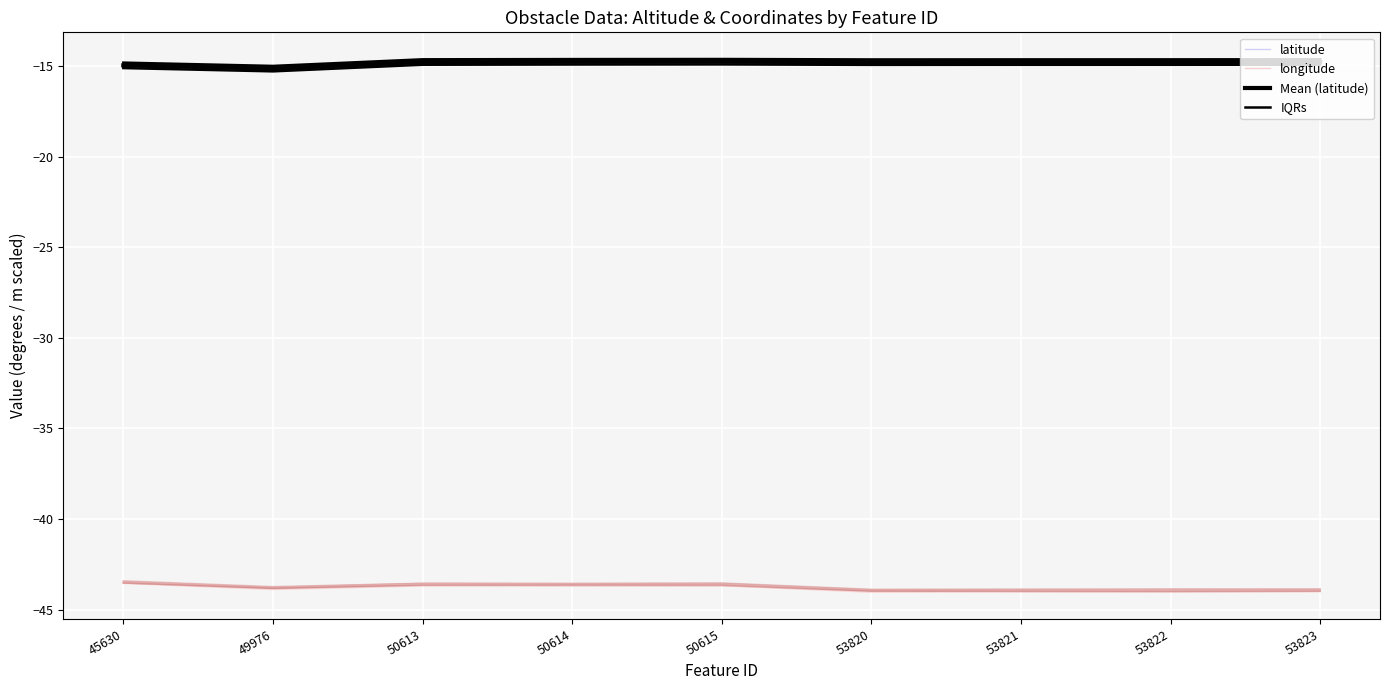

What is the total value across all series at 53820?

-88.5